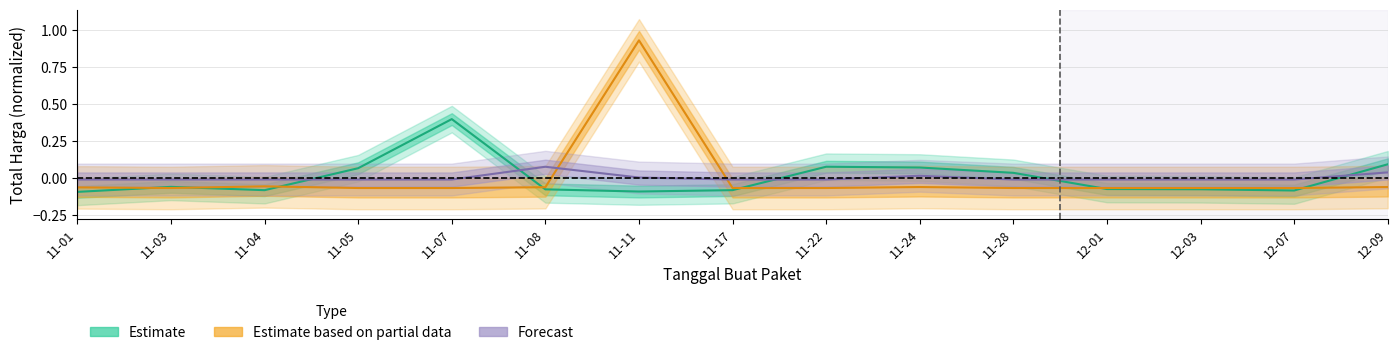

How many times do Estimate based on partial data and Forecast cross each other?

2